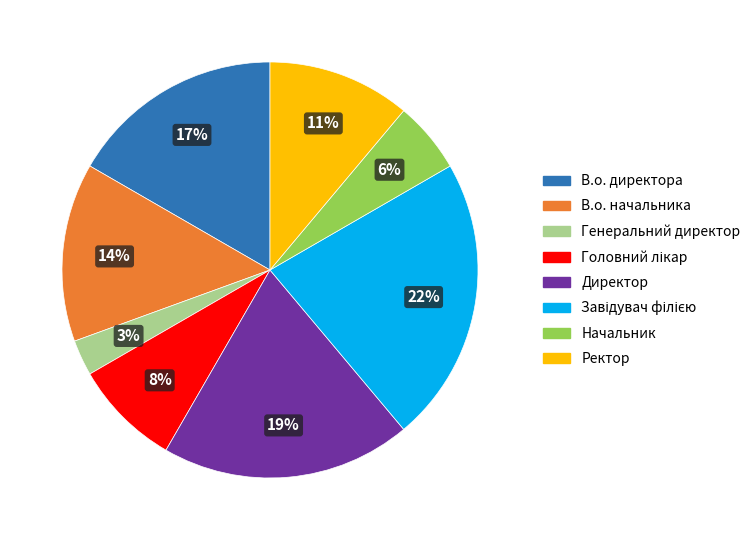

How many slices are in this pie chart?

8